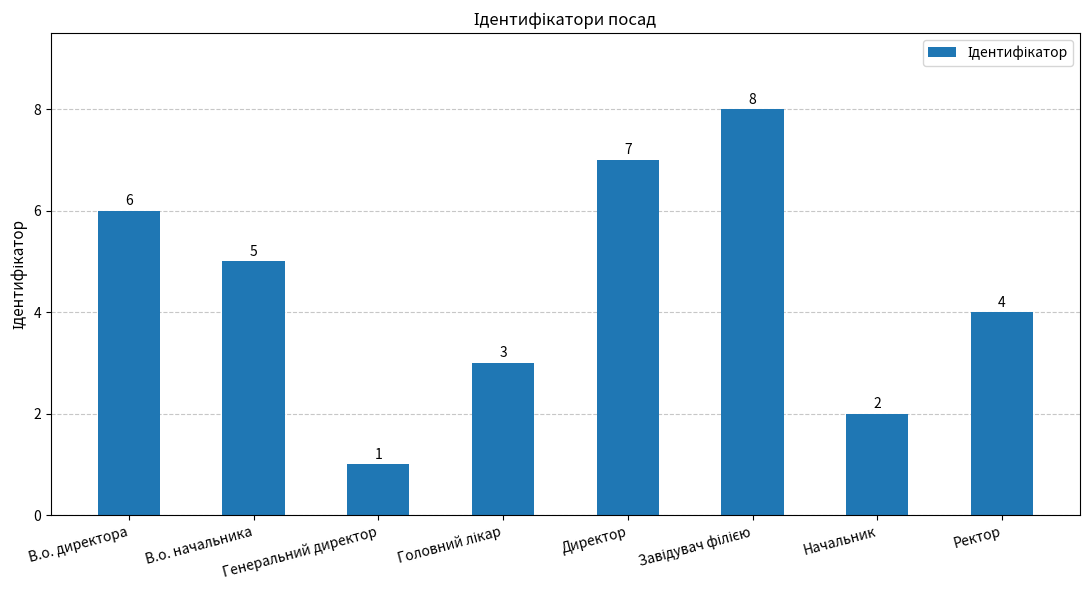

The value at Директор is 12. True or false?

False